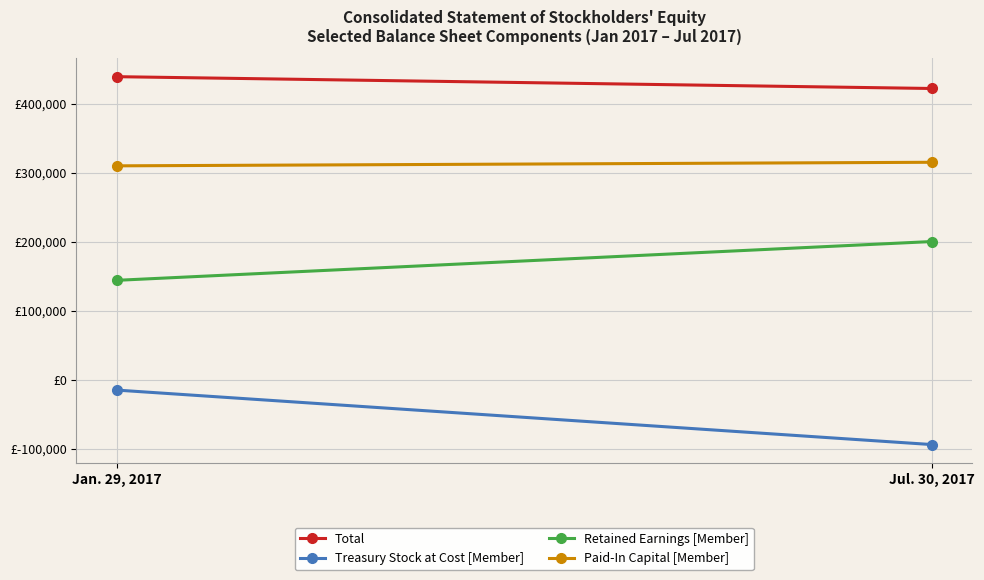

At how many categories does at least one series exceed 28928?

2